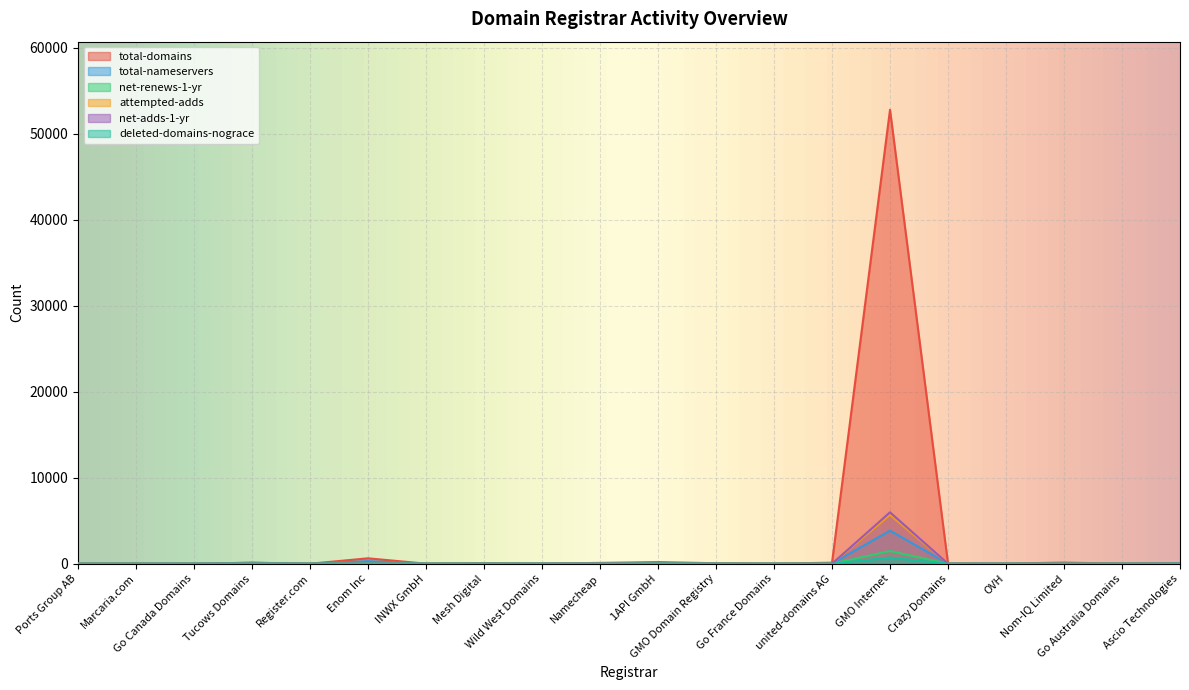

Reading left to right, transcribe all the data shown in this chart.

total-domains: 0	10	5	122	2	632	9	52	9	100	193	58	8	123	52809	17	17	136	7	69
total-nameservers: 0	14	8	115	7	304	11	27	22	58	96	29	6	25	3850	14	18	15	8	52
net-renews-1-yr: 0	0	0	6	0	20	2	1	2	0	26	0	0	3	1481	0	1	0	0	1
attempted-adds: 0	0	0	11	0	7	0	0	0	26	2	2	0	1	5689	2	1	0	0	0
net-adds-1-yr: 0	0	0	3	0	6	0	0	0	21	2	0	1	1	5985	2	1	0	0	0
deleted-domains-nograce: 0	0	0	1	0	12	0	1	0	0	0	0	0	0	727	1	0	0	0	0